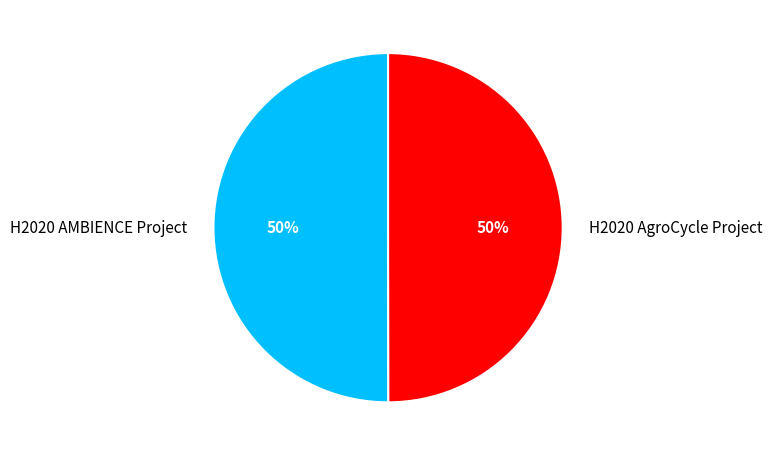

What is the ratio of the value at H2020 AgroCycle Project to the value at H2020 AMBIENCE Project?

1.0